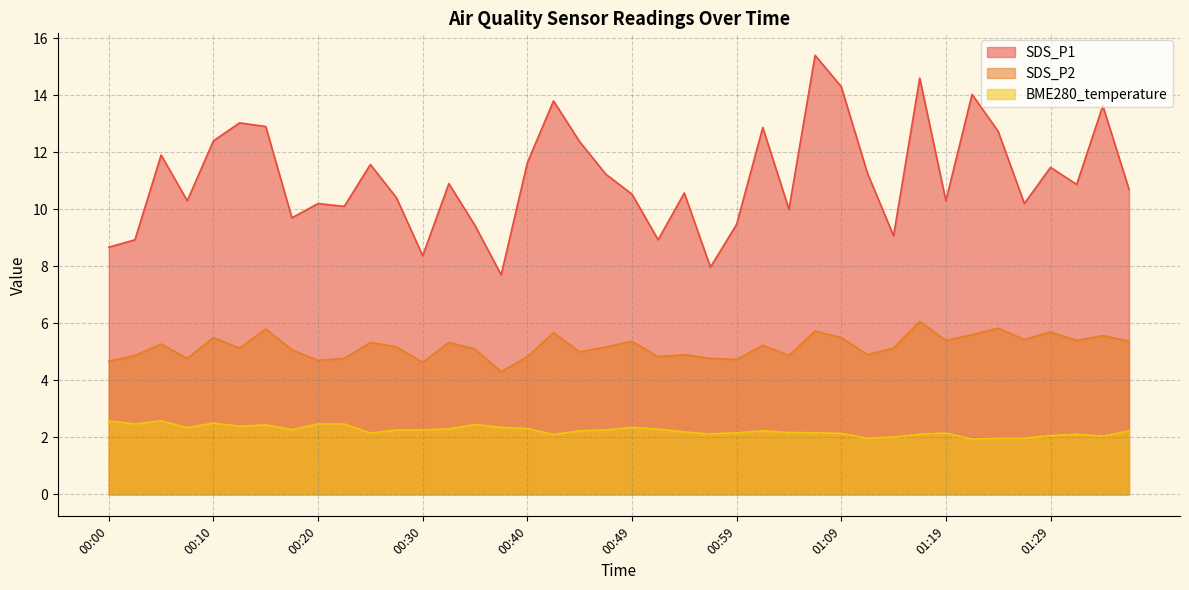

What is the label of the 1st point from the right?

01:36